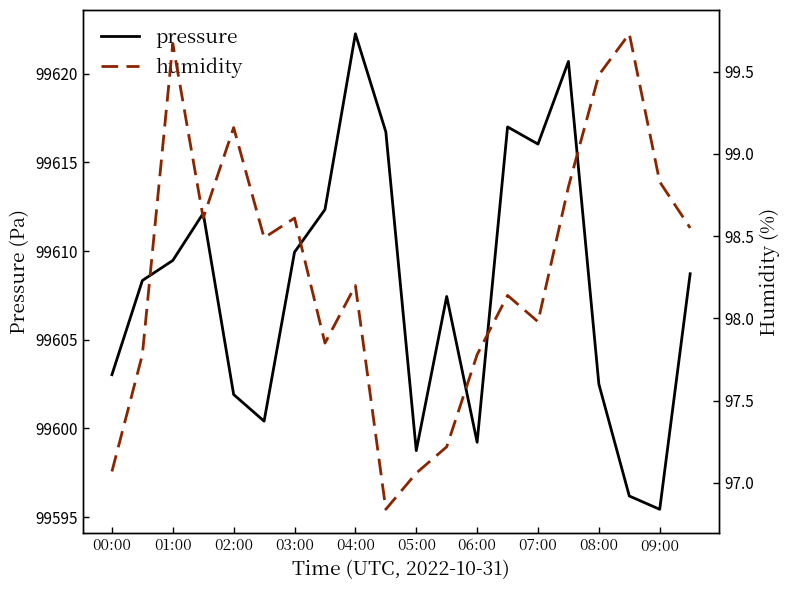

The pressure series shows 37272.0 at 00:00. True or false?

False